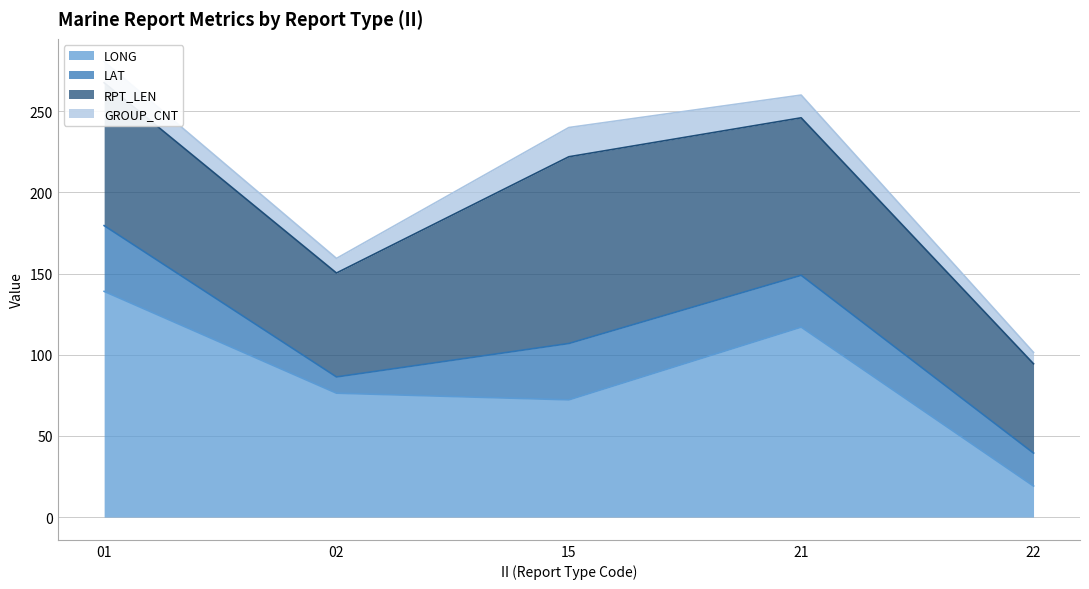

Is the value of RPT_LEN at 01 greater than the value of GROUP_CNT at 02?

Yes